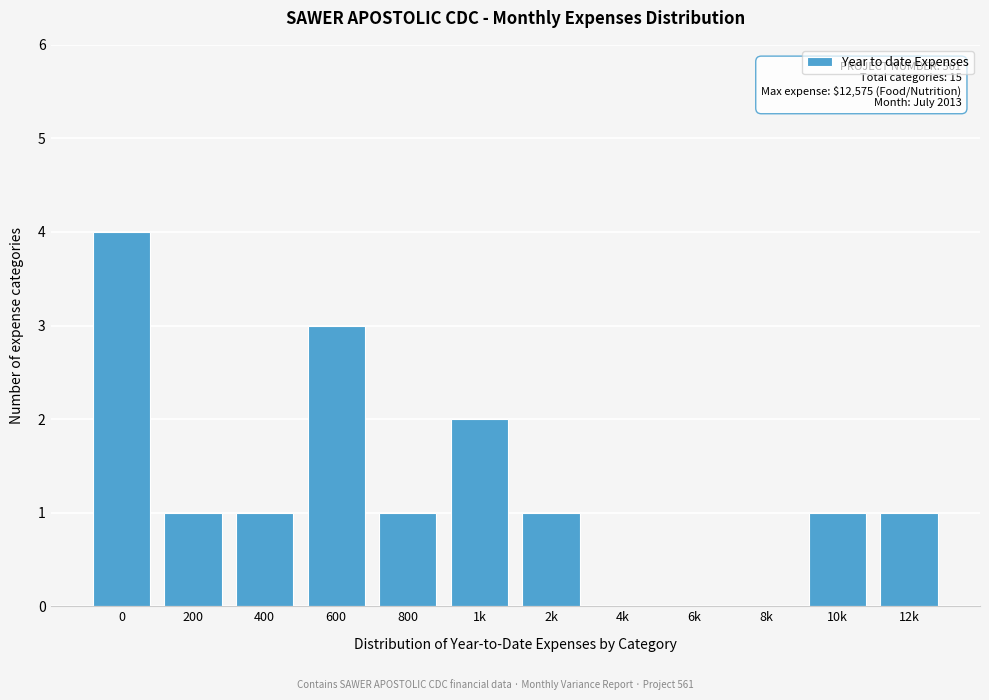

Reading right to left, list all the values displayed in this chart.

12k=1	10k=1	8k=0	6k=0	4k=0	2k=1	1k=2	800=1	600=3	400=1	200=1	0=4